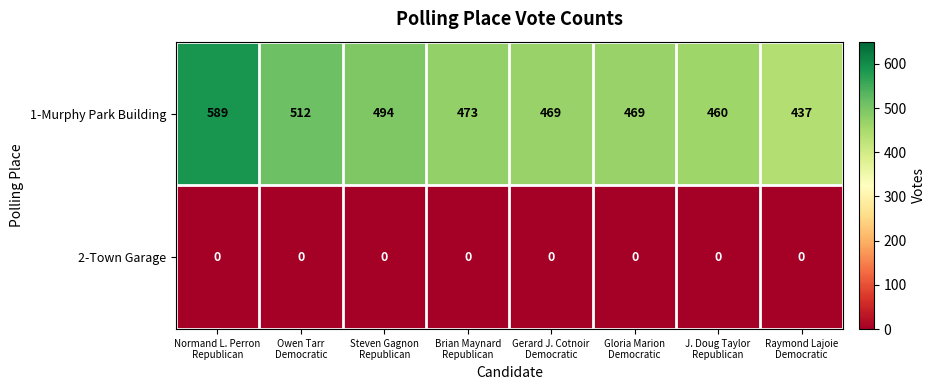

Reading right to left, what are all the values shown in this chart?

1-Murphy Park Building: 437	460	469	469	473	494	512	589
2-Town Garage: 0	0	0	0	0	0	0	0